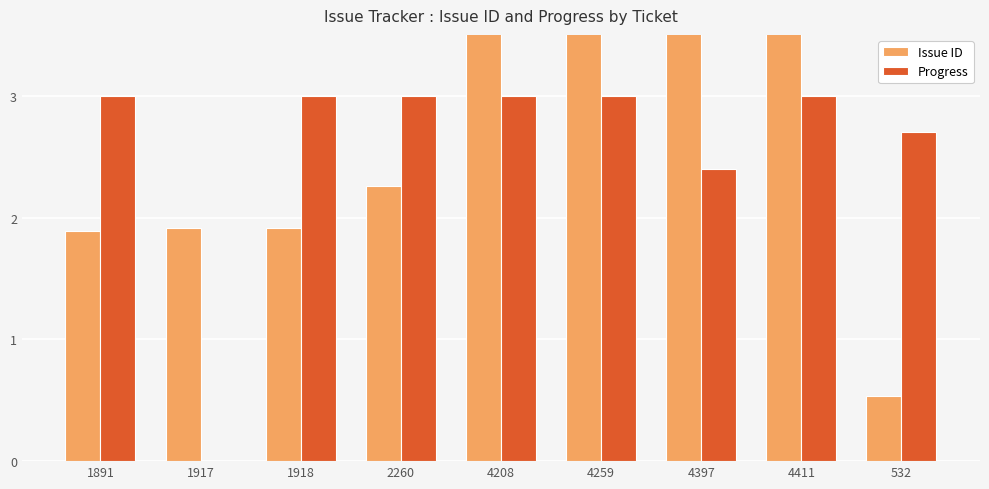

At which label is Issue ID closest to 2?

1918